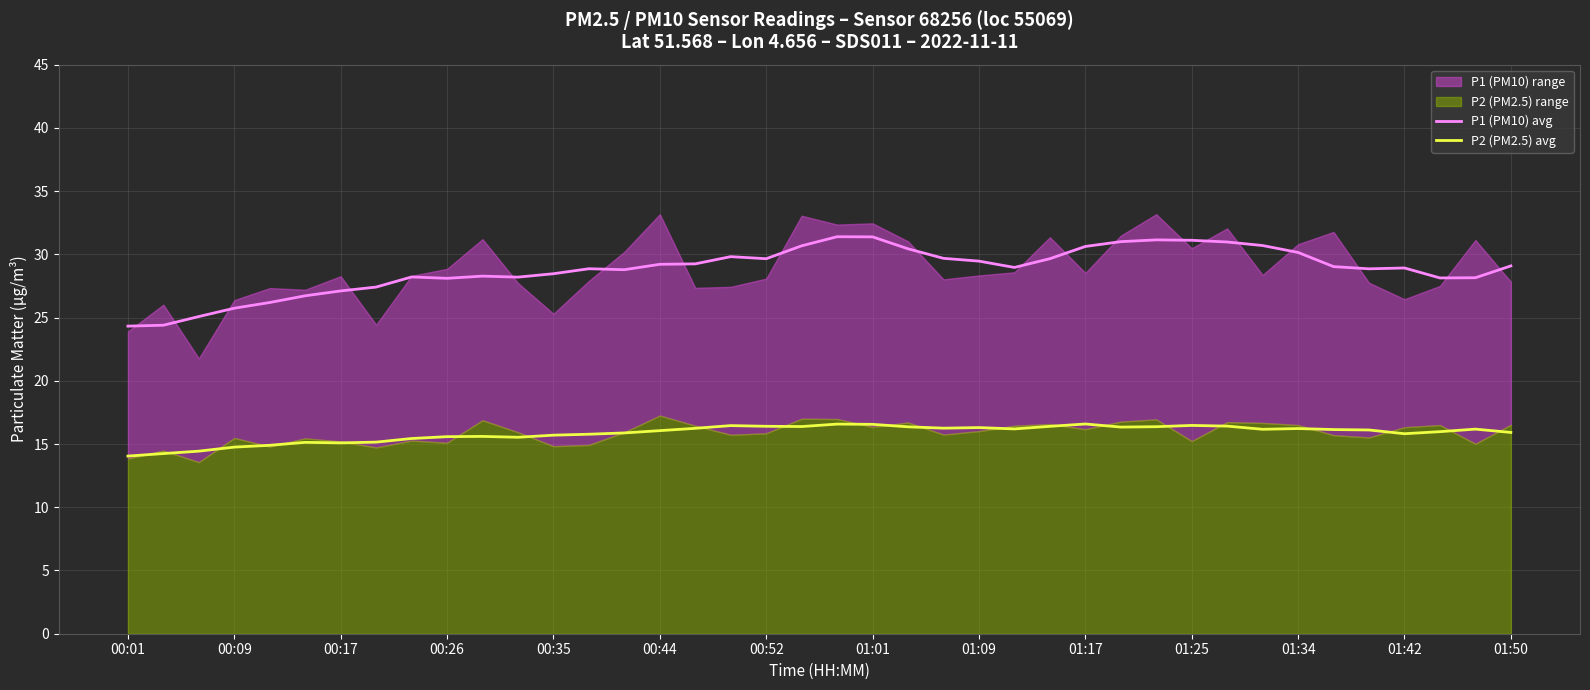

What is the difference between the second highest and second lowest values in the P2 (PM2.5) avg series?

2.3